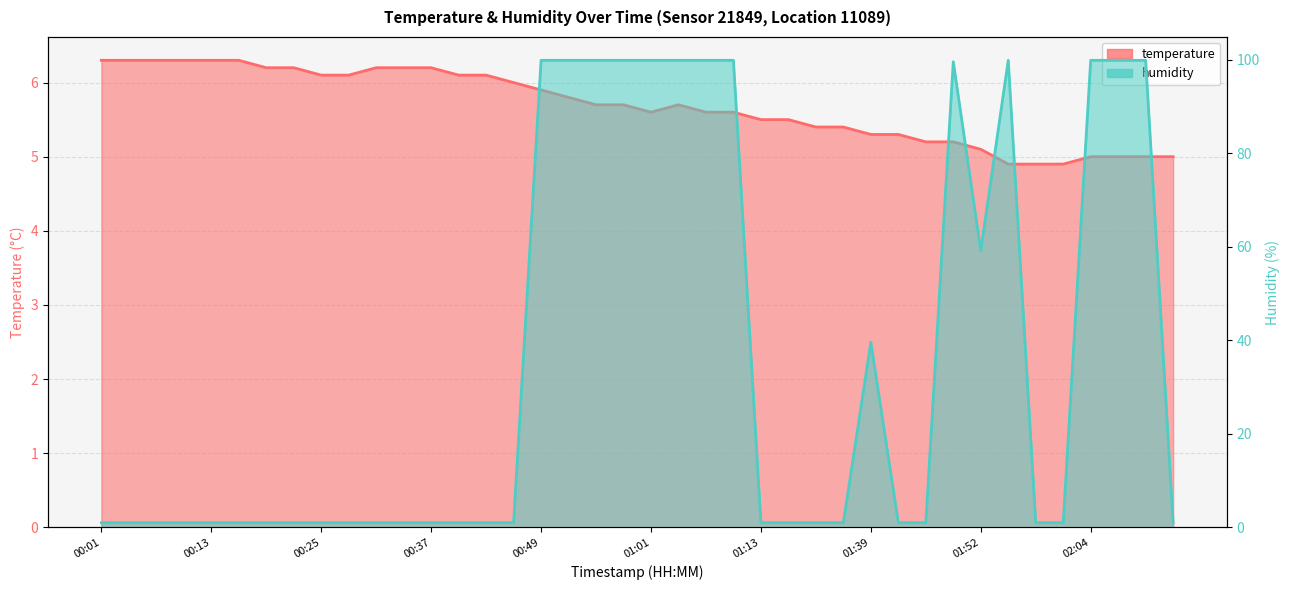

How many lines are shown in the chart?

2